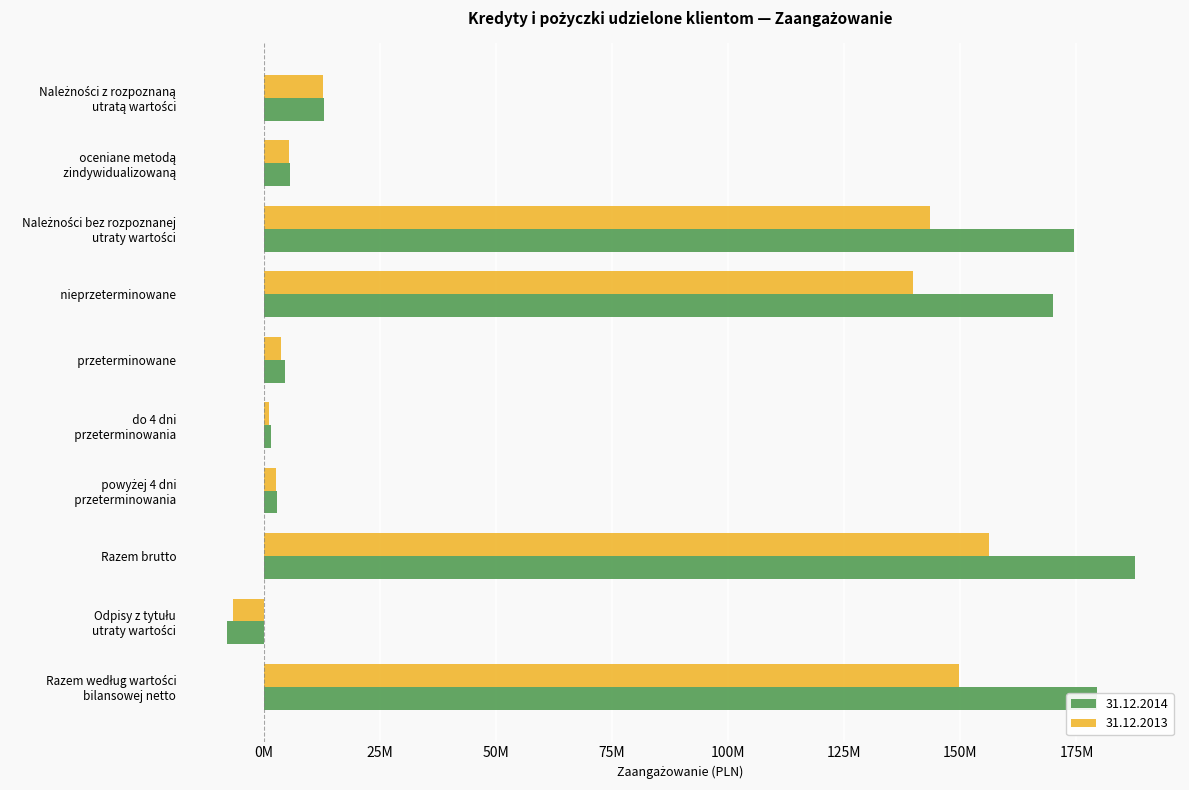

At which label does 31.12.2013 first exceed 12861352?

Należności bez rozpoznanej utraty wartości